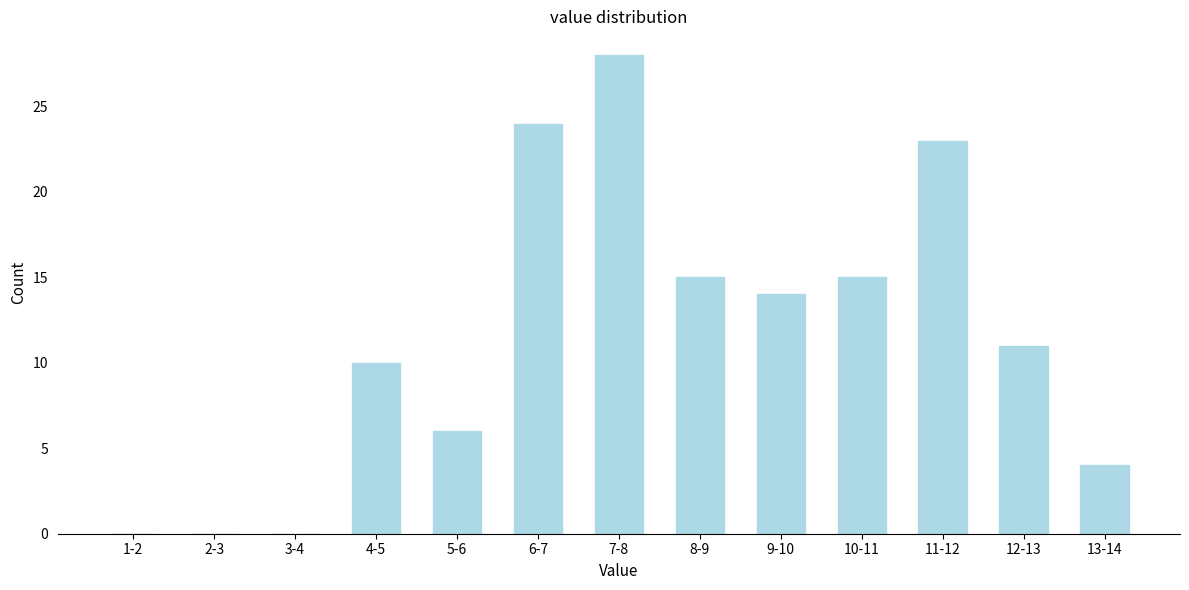

Reading left to right, what are all the values shown in this chart?

1-2=0	2-3=0	3-4=0	4-5=10	5-6=6	6-7=24	7-8=28	8-9=15	9-10=14	10-11=15	11-12=23	12-13=11	13-14=4